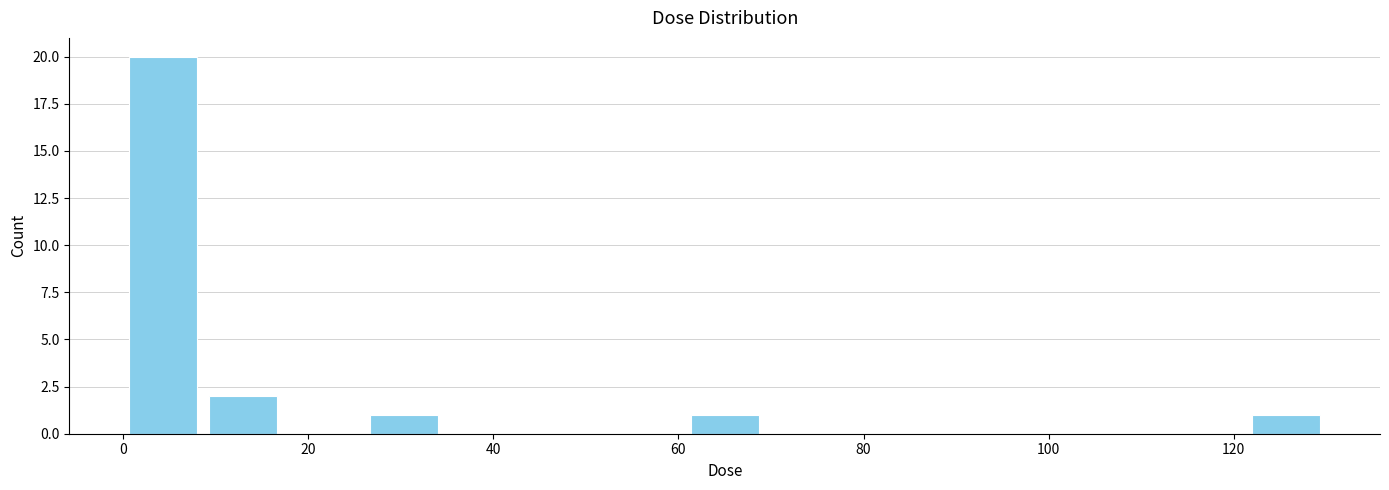

How tall is the bar that spans 60 to 70 on the x-axis? Neither the bar edges nor the heights are printed on the chart, so give them approximately, as read against the axes.

1